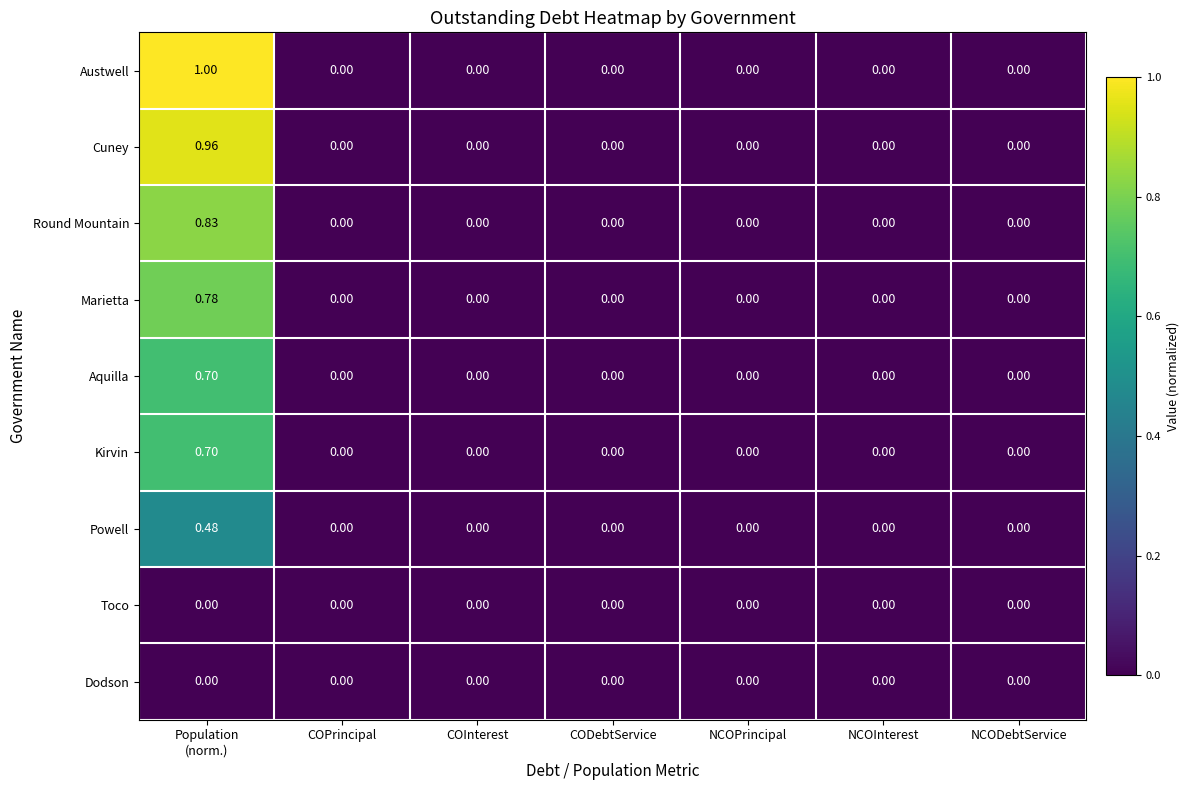

Which series has the largest total across all categories?

Austwell